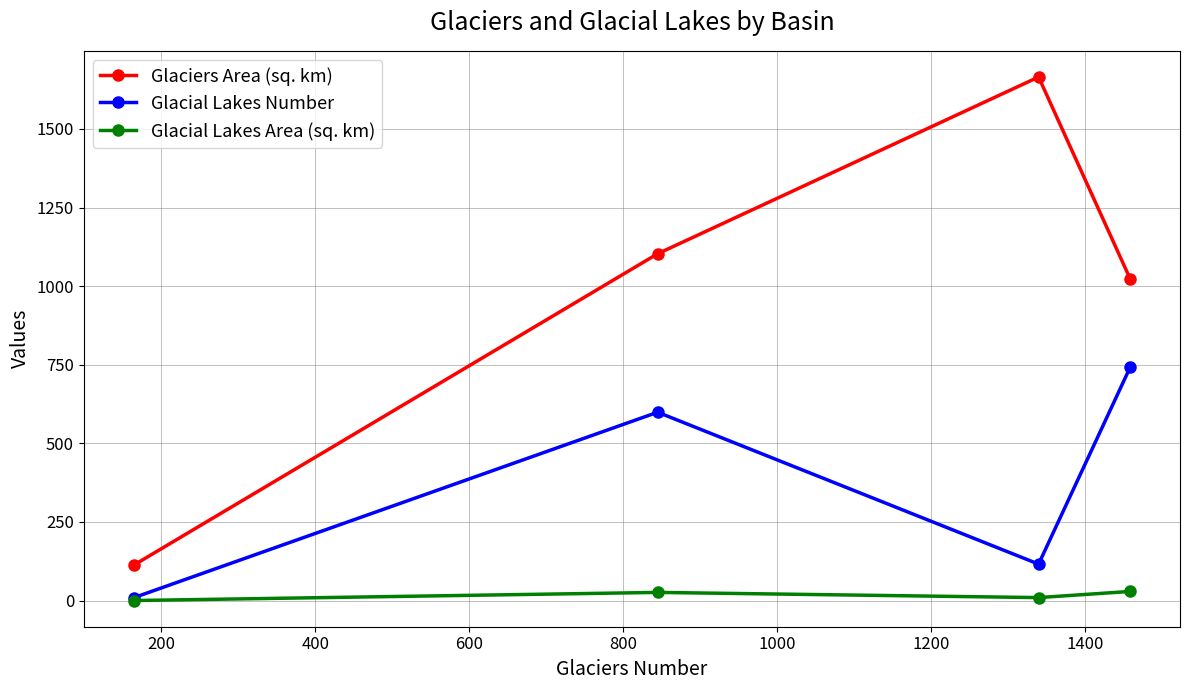

What is the value of the Glacial Lakes Number point at the 3rd from the left?

116.0